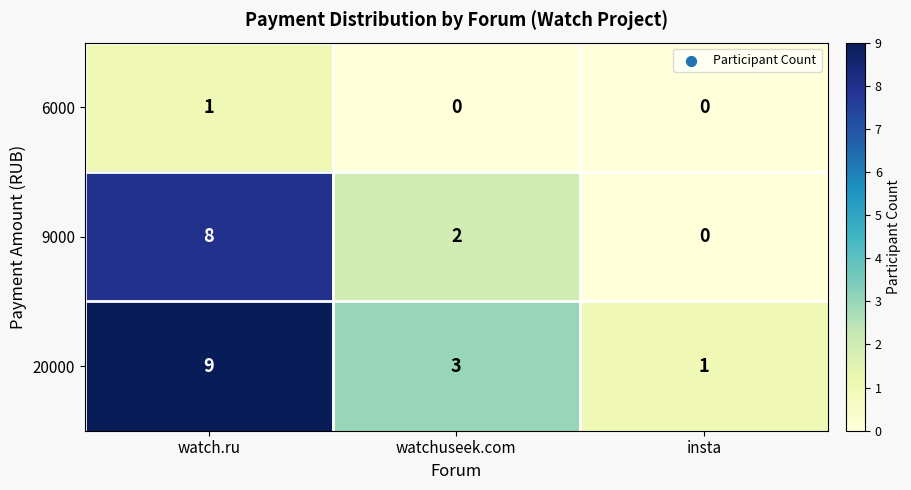

What is the total value across all series at insta?

1